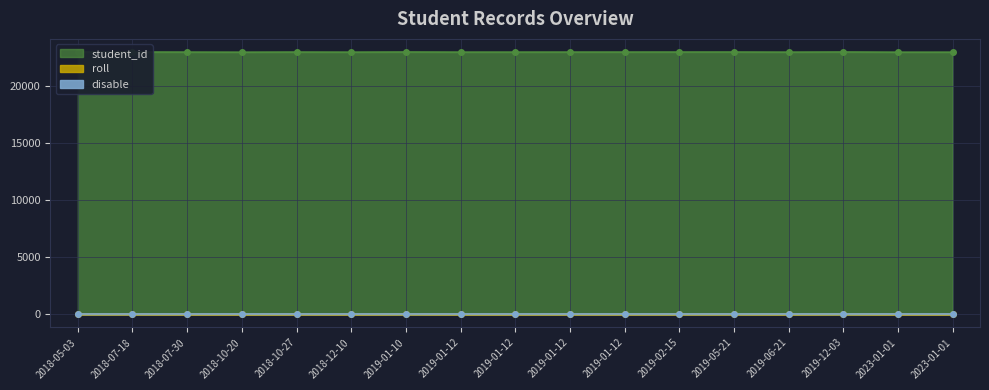

Which series has the largest total across all categories?

student_id